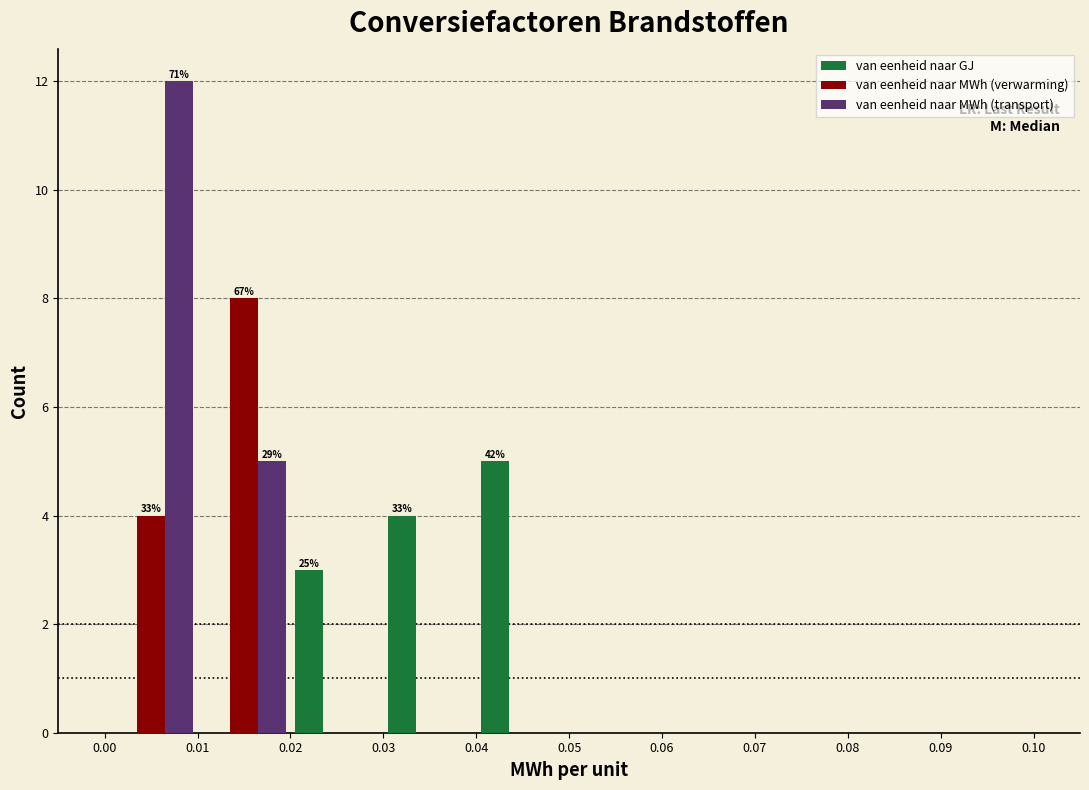

In the van eenheid naar GJ series, which range on the x-axis has the tallest bar?

0.04 to 0.05